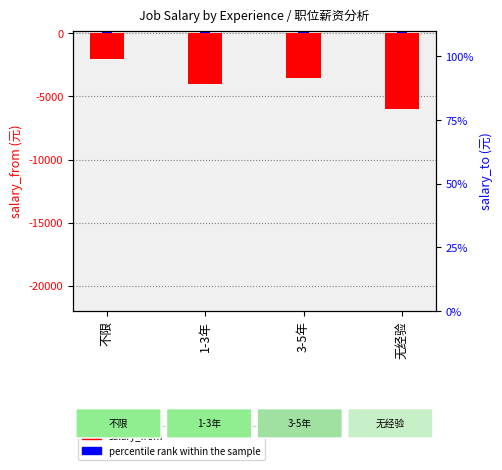

Count the percentile rank within the sample values in the range 150 to 200.

3